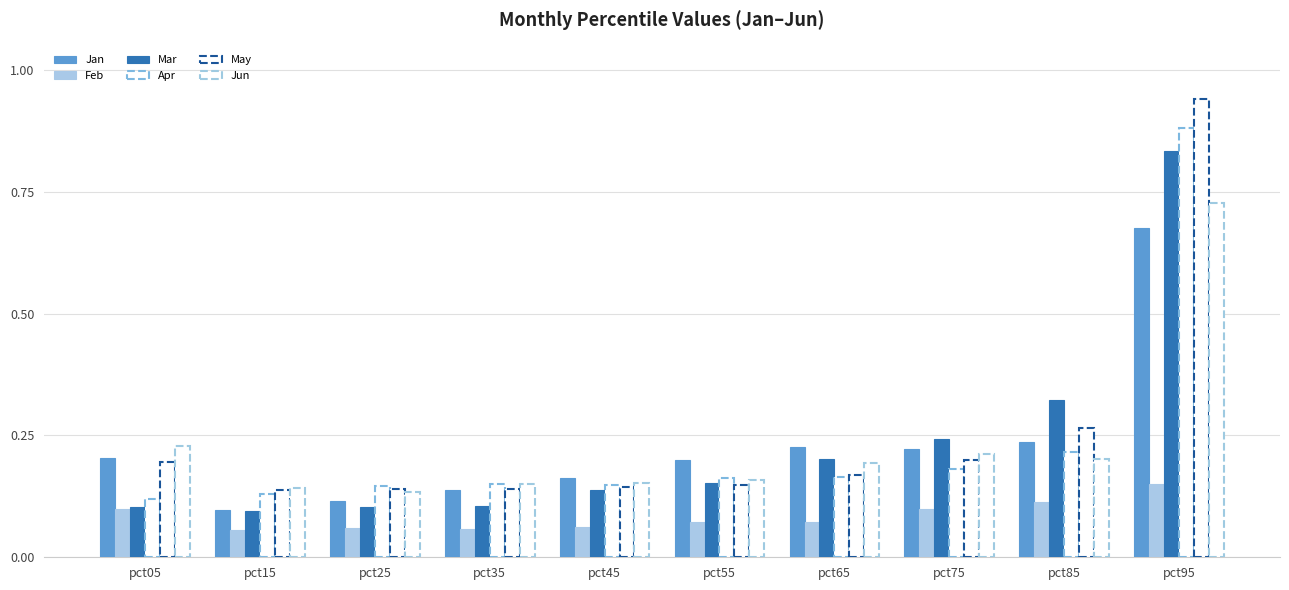

At which category does the chart reach its minimum across all series?

pct15